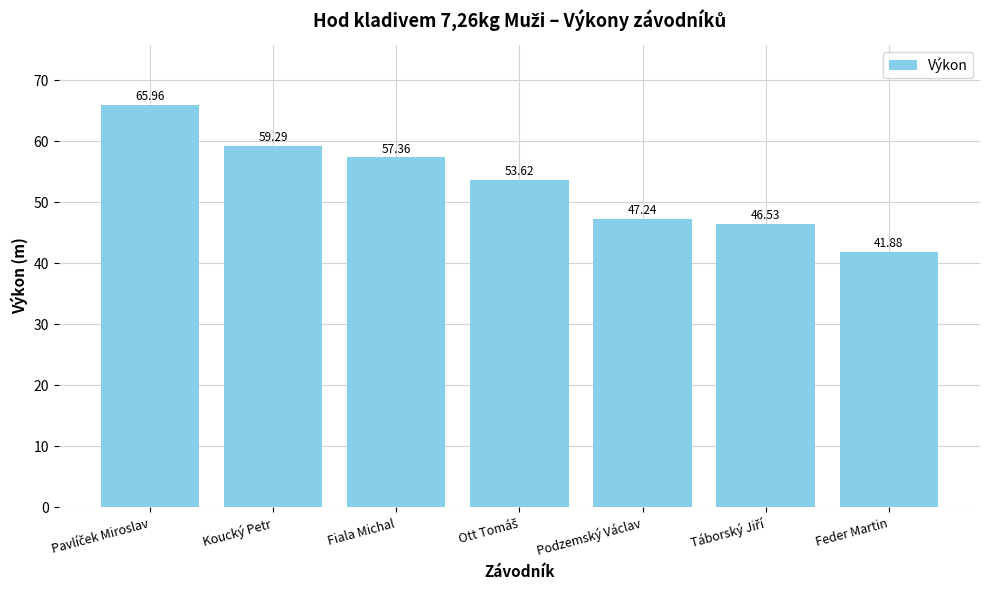

Reading left to right, extract all data points from this chart.

66.0	59.3	57.4	53.6	47.2	46.5	41.9